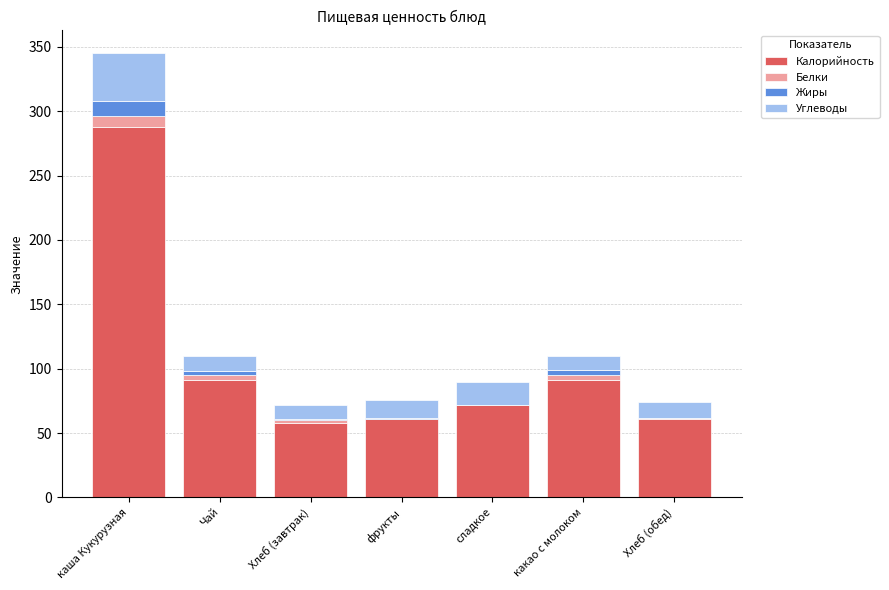

Does the chart contain stacked bars?

Yes